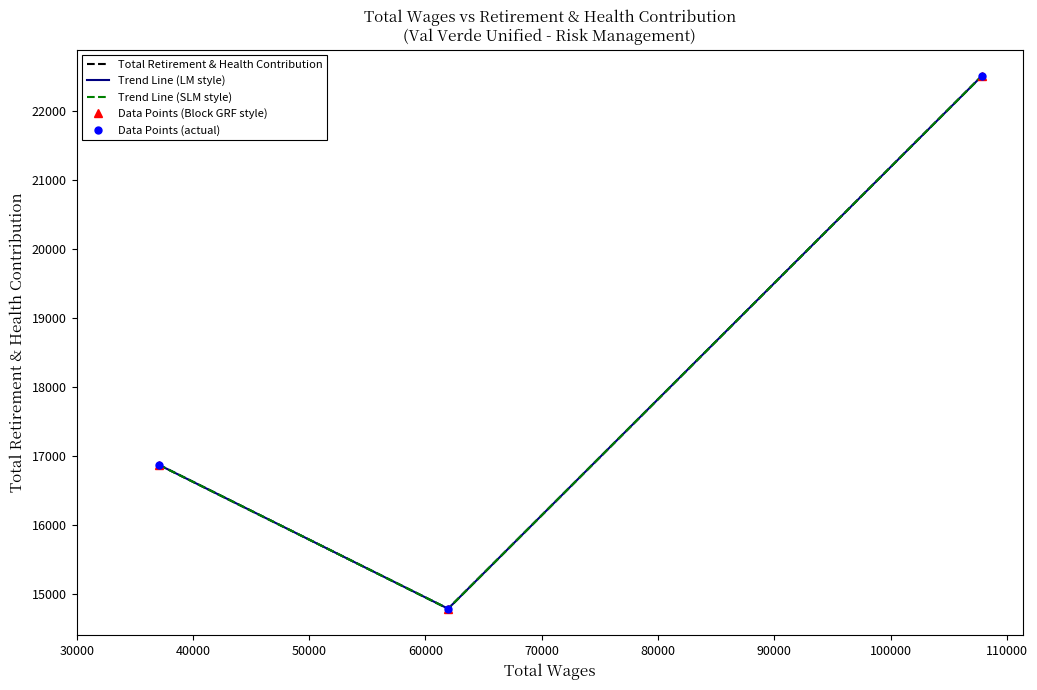

What is the value of the Trend Line (SLM style) point at the 1st from the left?

16870